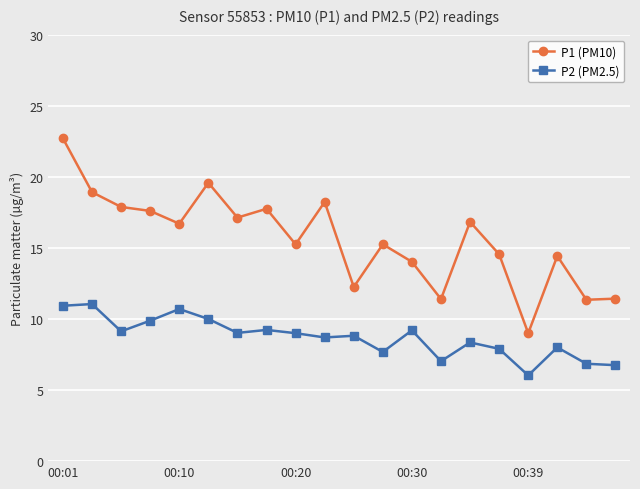

Which series has the widest spread of values?

P1 (PM10)